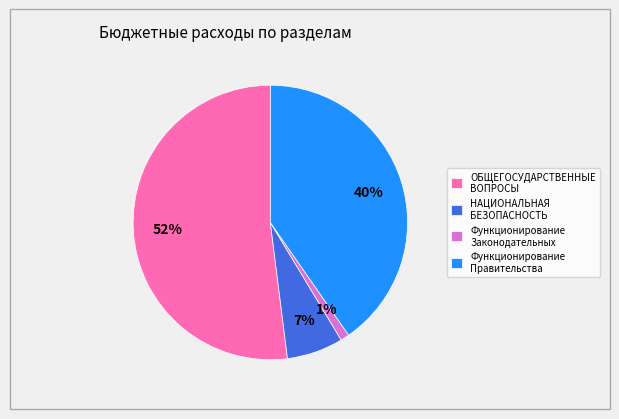

Which category has the smallest portion of the pie?

Функционирование Законодательных